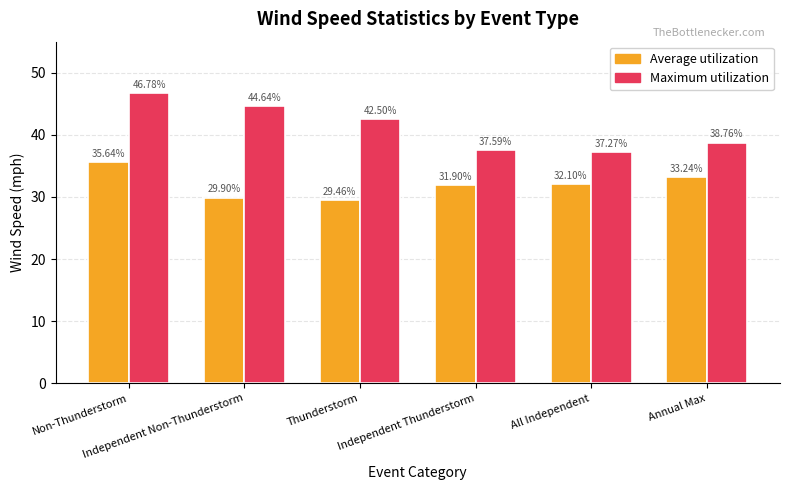

Reading left to right, list all the values displayed in this chart.

Average utilization: 35.6	29.9	29.5	31.9	32.1	33.2
Maximum utilization: 46.8	44.6	42.5	37.6	37.3	38.8